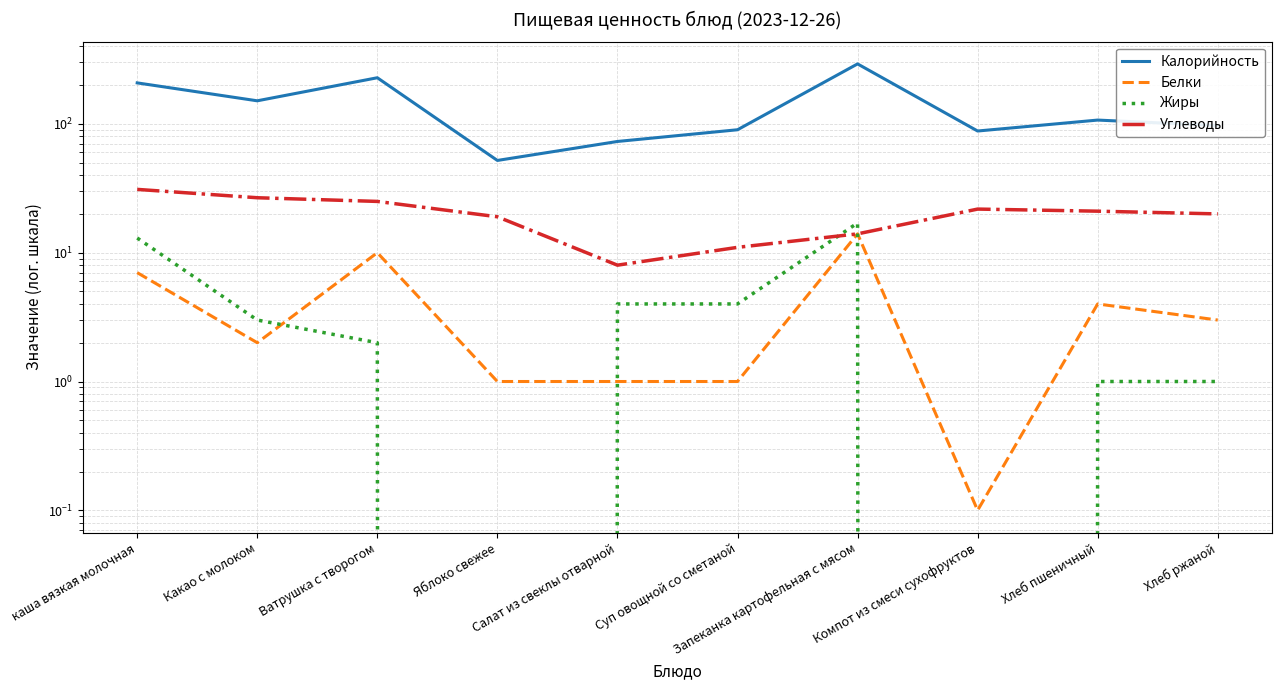

What is the difference between the maximum and minimum values in the Жиры series?

17.0